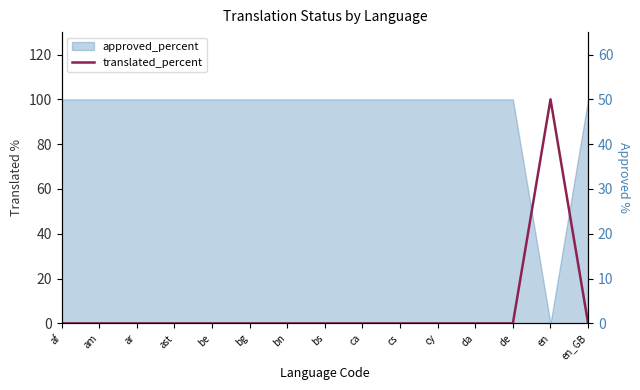

What is the label of the 3rd point from the left?

ar